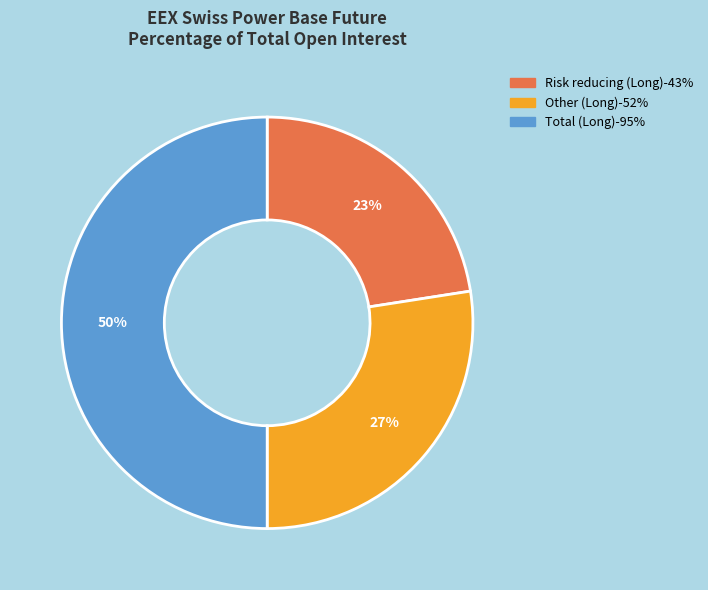

To the nearest percent, what is the average slice percentage?

33%